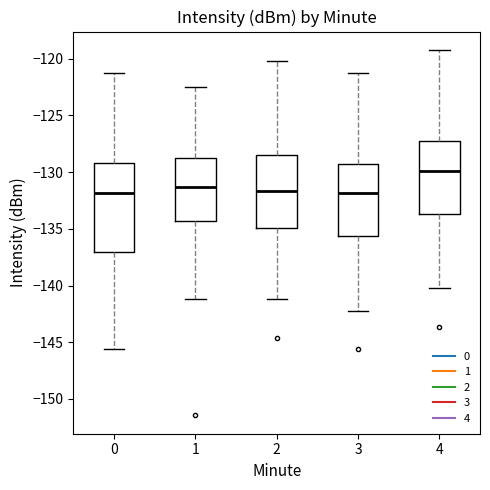

Reading left to right, transcribe this box plot: for each box, give where its median line is, the range the box spans, and where its two whiskers end, as read against the y-axis. The values are not printed on the chart, so give them approximately, as read against the axis.

0: median -132.0, box -137.0 to -129.0, whiskers -145.5 to -121.0
1: median -131.5, box -134.5 to -129.0, whiskers -141.0 to -122.5
2: median -131.5, box -135.0 to -128.5, whiskers -141.0 to -120.0
3: median -132.0, box -135.5 to -129.0, whiskers -142.0 to -121.0
4: median -130.0, box -133.5 to -127.0, whiskers -140.0 to -119.0